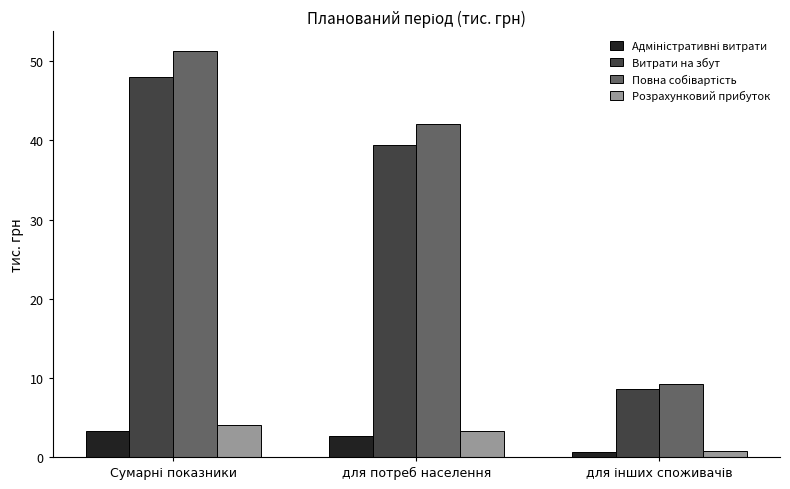

What is the sum of all Витрати на збут values?

96.0